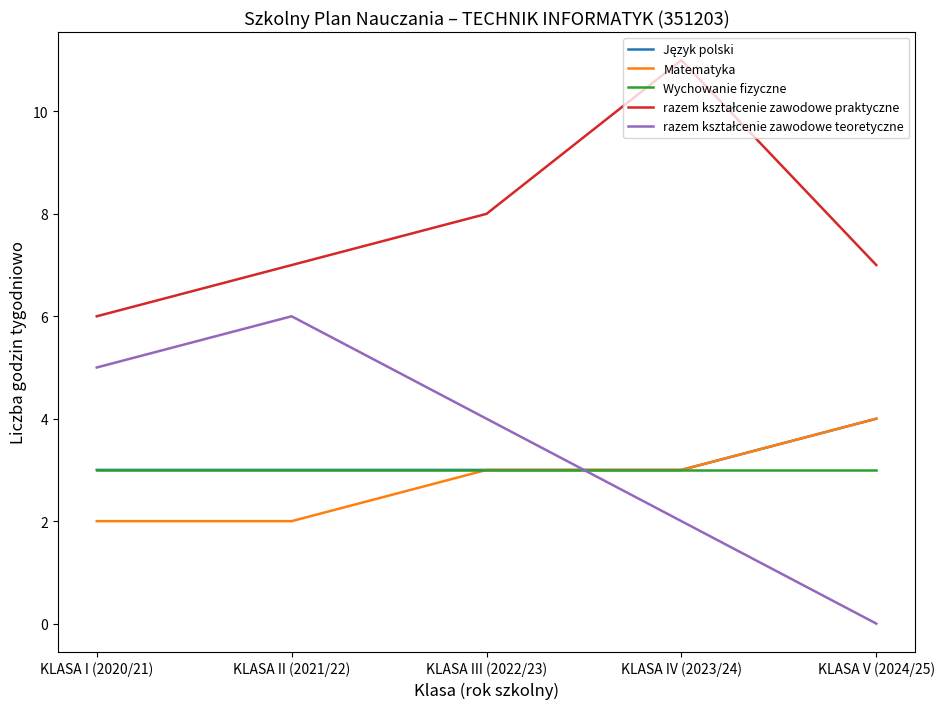

Which category has the highest value across all series?

KLASA IV (2023/24)